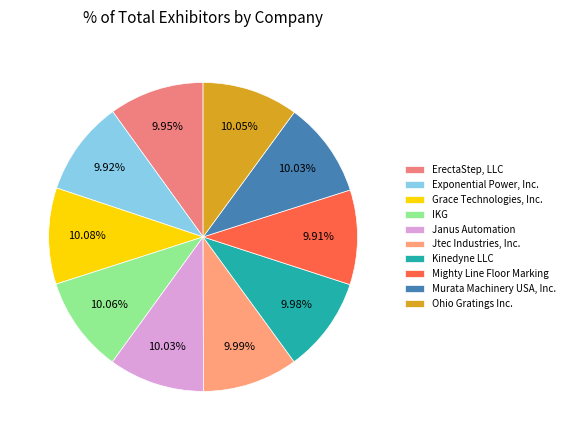

To the nearest percent, what portion does Kinedyne LLC represent?

10%